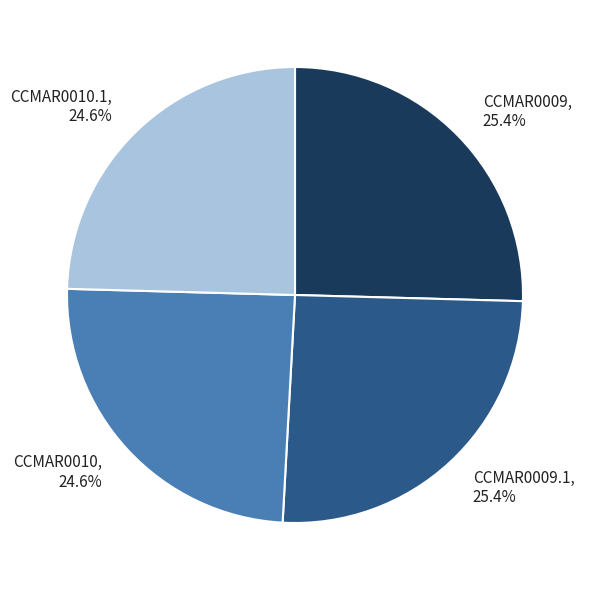

What is the ratio of the value at CCMAR0009, 25.4% to the value at CCMAR0009.1, 25.4%?

1.0